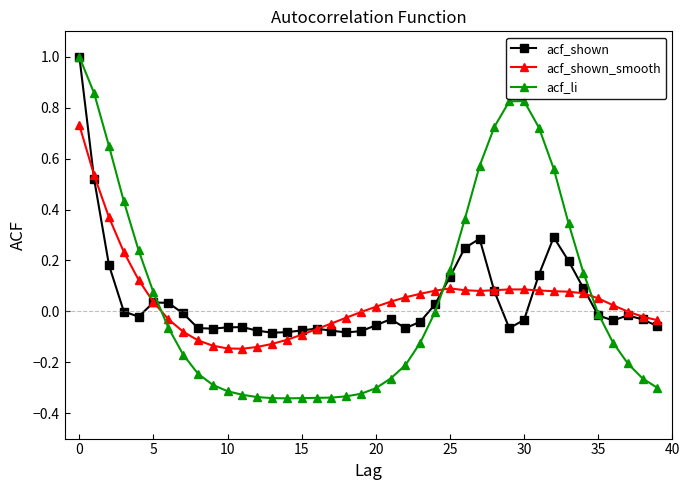

Count the number of categories in the chart.

40